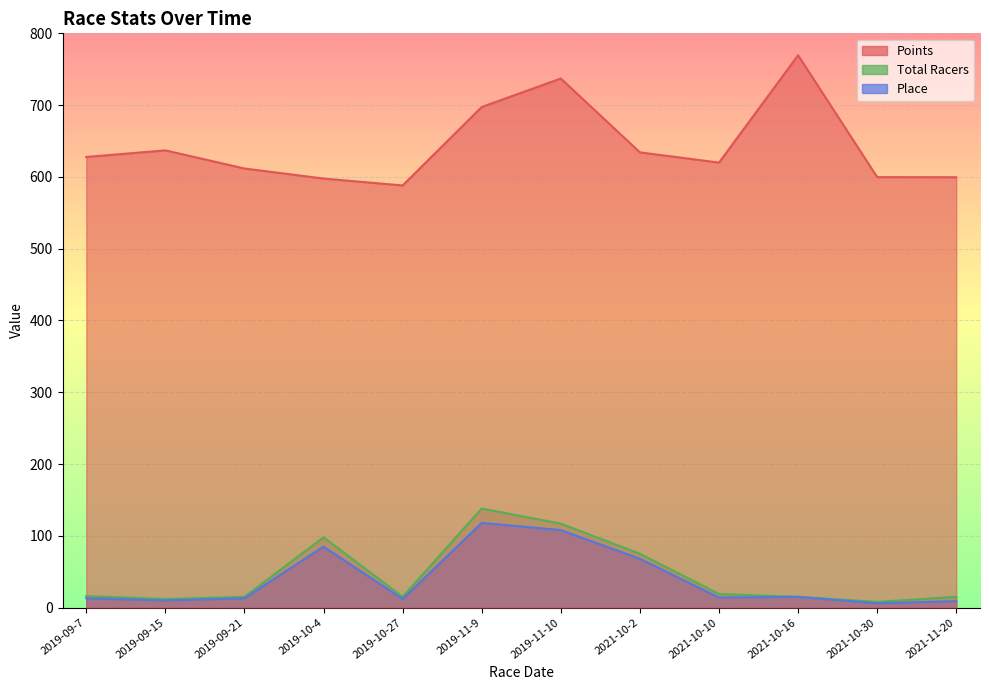

Reading right to left, what are all the values shown in this chart?

Points: 2021-11-20=599.5	2021-10-30=599.7	2021-10-16=769.5	2021-10-10=619.9	2021-10-2=634.2	2019-11-10=737.1	2019-11-9=697.4	2019-10-27=588.1	2019-10-4=597.7	2019-09-21=611.7	2019-09-15=637.0	2019-09-7=627.8
Place: 2021-11-20=9.0	2021-10-30=6.0	2021-10-16=15.0	2021-10-10=14.0	2021-10-2=68.0	2019-11-10=108.0	2019-11-9=118.0	2019-10-27=12.0	2019-10-4=85.0	2019-09-21=13.0	2019-09-15=10.0	2019-09-7=13.0
Total Racers: 2021-11-20=15.0	2021-10-30=8.0	2021-10-16=15.0	2021-10-10=19.0	2021-10-2=75.0	2019-11-10=117.0	2019-11-9=138.0	2019-10-27=15.0	2019-10-4=98.0	2019-09-21=15.0	2019-09-15=12.0	2019-09-7=16.0